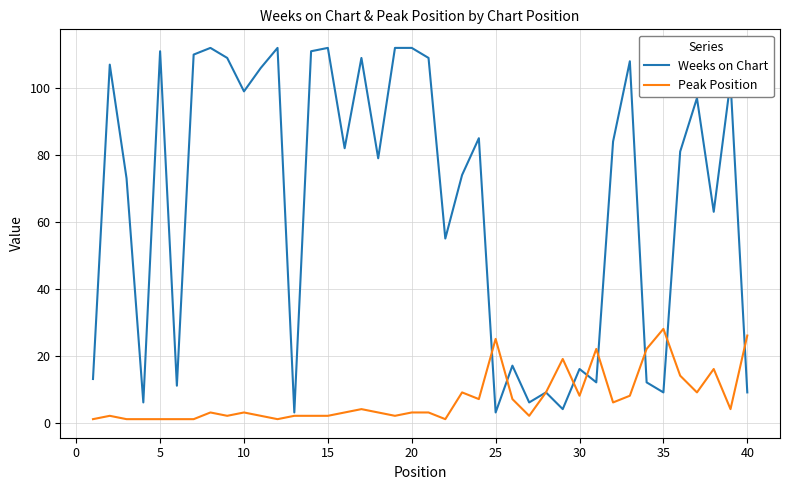

Which series has the widest spread of values?

Weeks on Chart